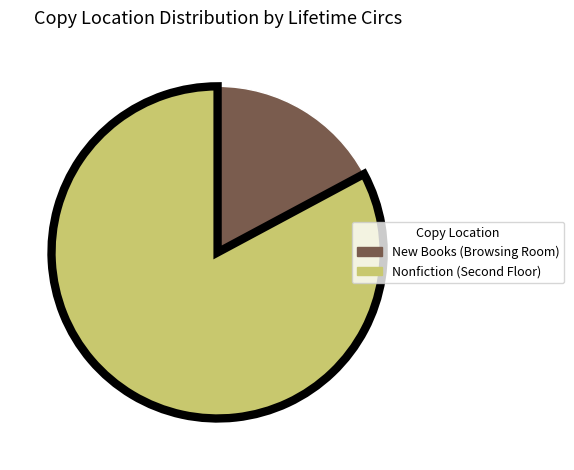

How many slices are in this pie chart?

2